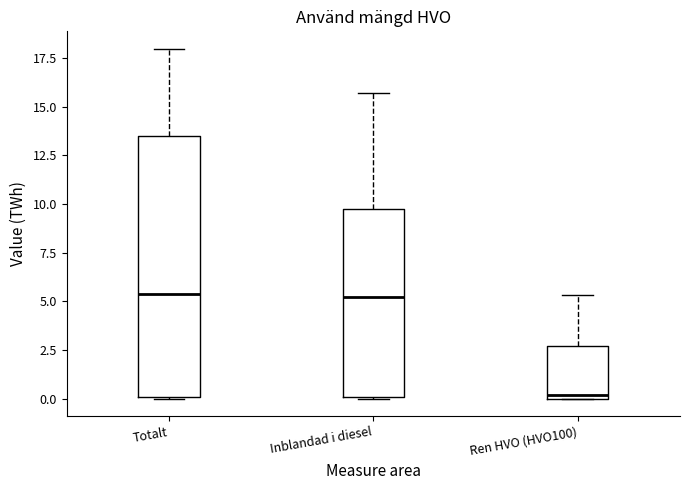

Reading left to right, read every box against the y-axis: the position of its median line, the range the box covers, and the ends of its whiskers. The values are not printed on the chart, so give them approximately, as read against the axis.

Totalt: median 5.5, box 0.0 to 13.5, whiskers 0.0 to 18.0
Inblandad i diesel: median 5.0, box 0.0 to 9.5, whiskers 0.0 to 15.5
Ren HVO (HVO100): median 0.0 (just above the box's lower edge), box 0.0 to 2.5, whiskers 0.0 to 5.5